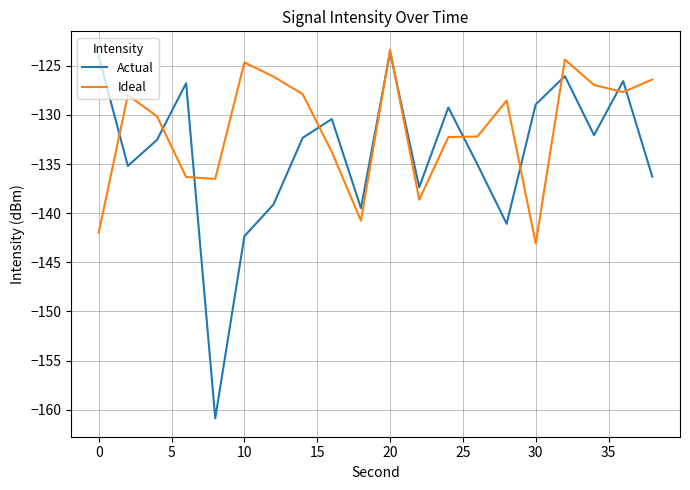

What is the maximum value for Ideal?

-123.4